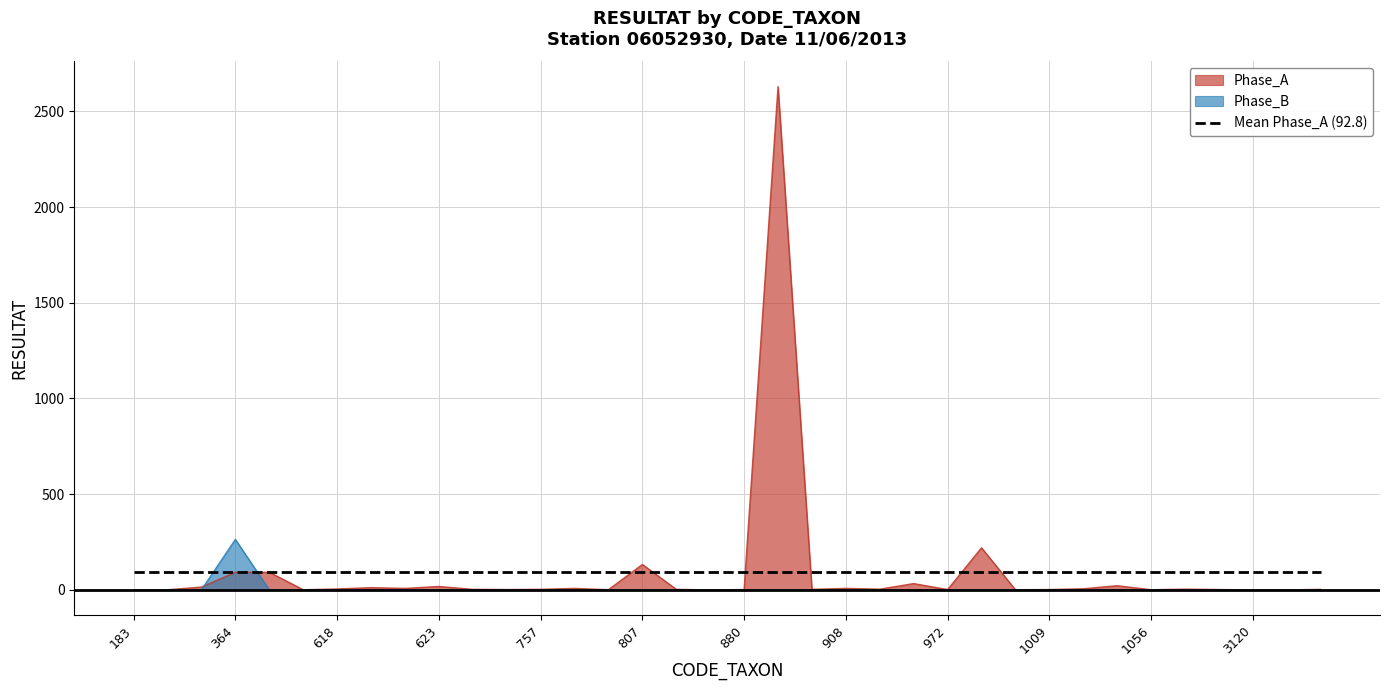

What is the difference between the maximum and minimum values in the Phase_A series?

2629.0